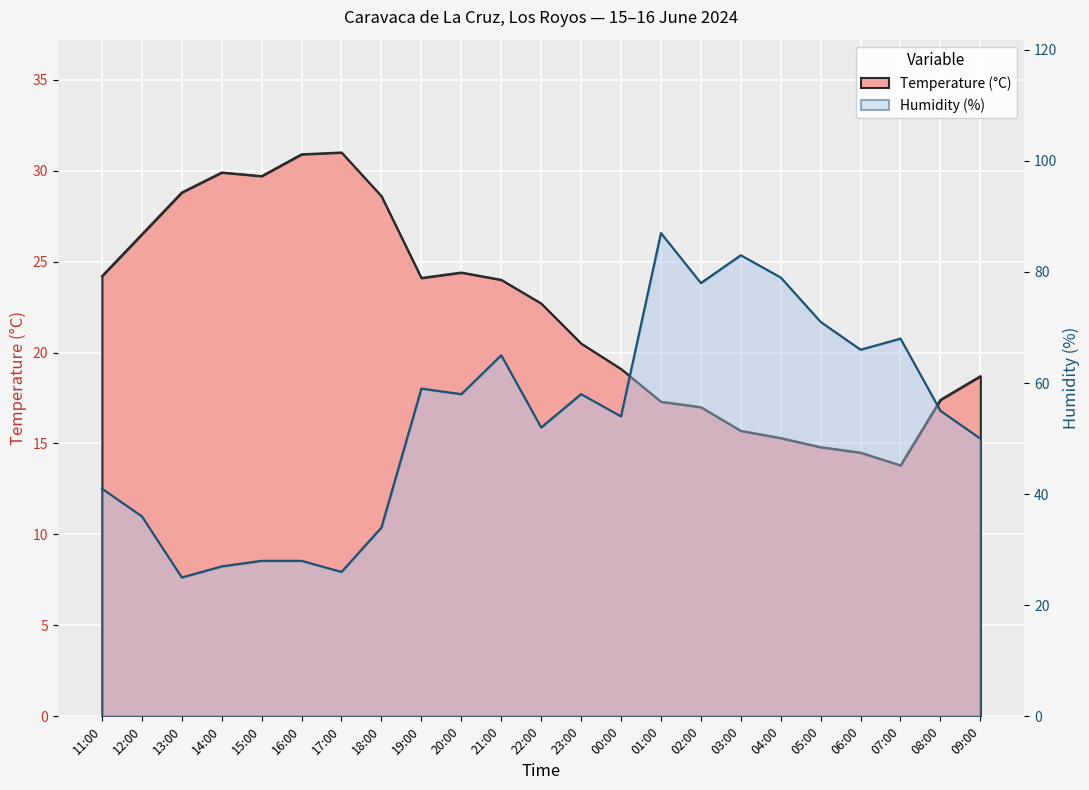

What are all the series names shown in the legend?

Temperature (°C), Humidity (%)